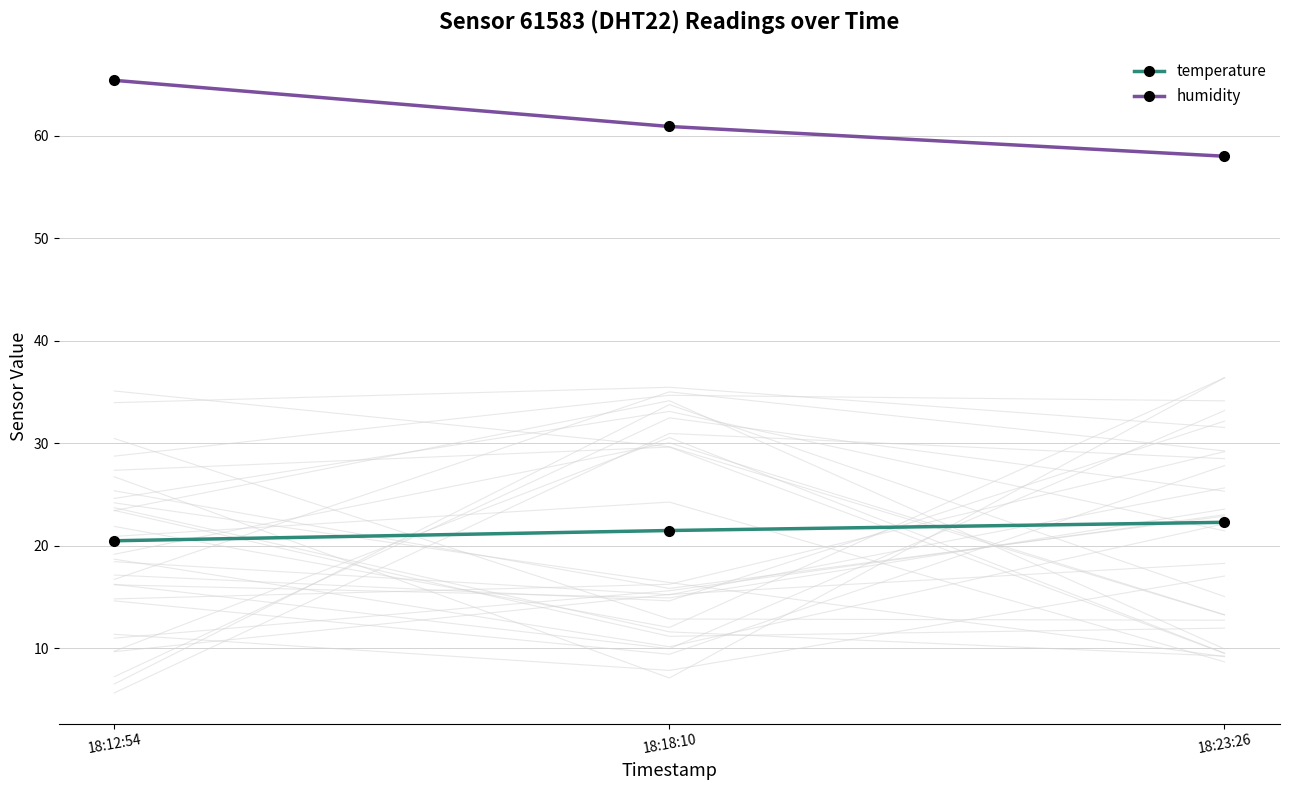

What is the difference between the maximum and minimum values in the humidity series?

7.4